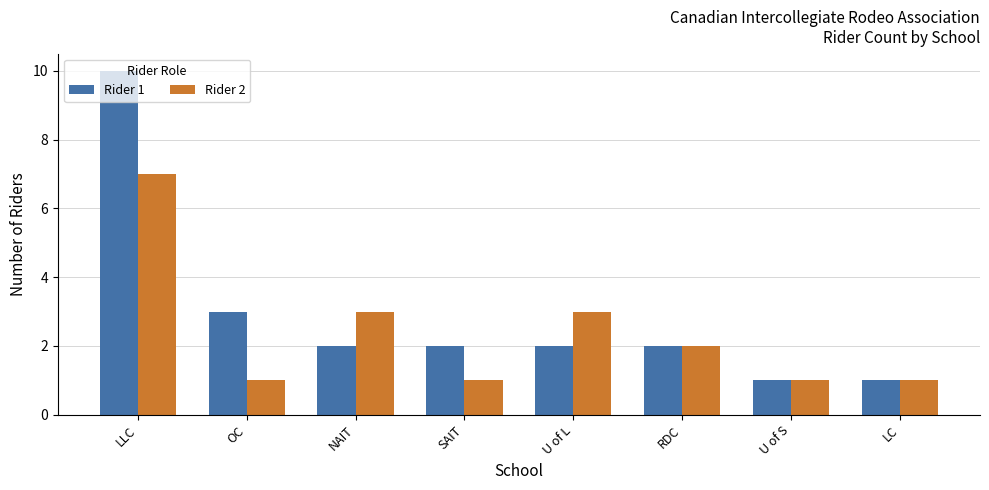

Rank the series by their maximum value, from highest to lowest.

Rider 1, Rider 2